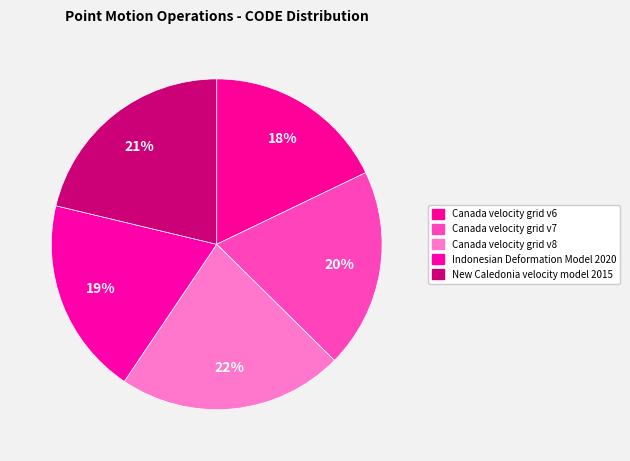

Which has a higher value, Canada velocity grid v6 or Indonesian Deformation Model 2020?

Indonesian Deformation Model 2020